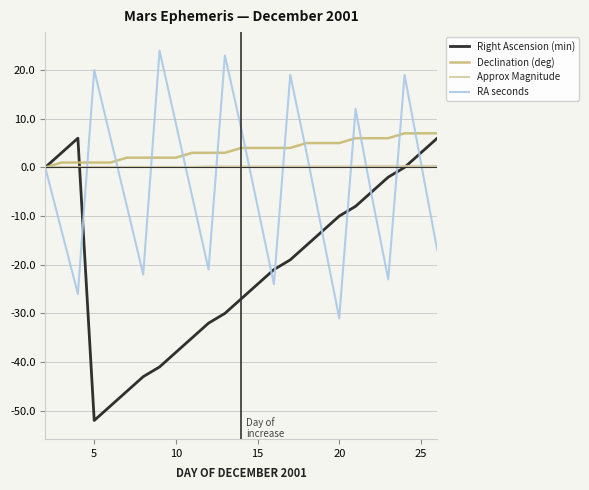

What is the greatest value displayed?

24.0